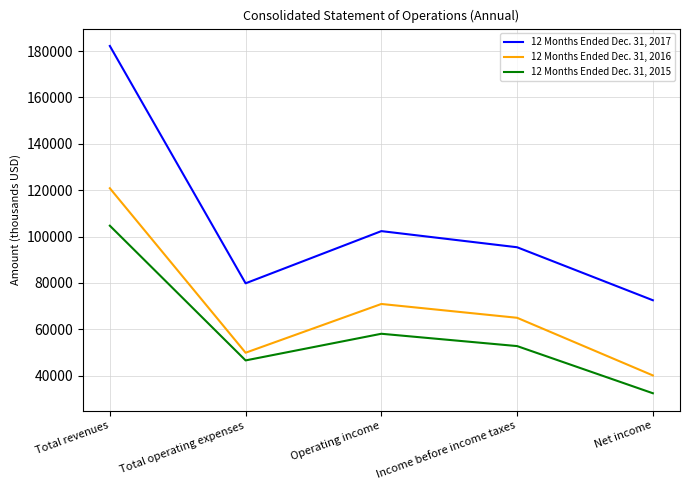

At which label is 12 Months Ended Dec. 31, 2015 closest to 68569?

Operating income